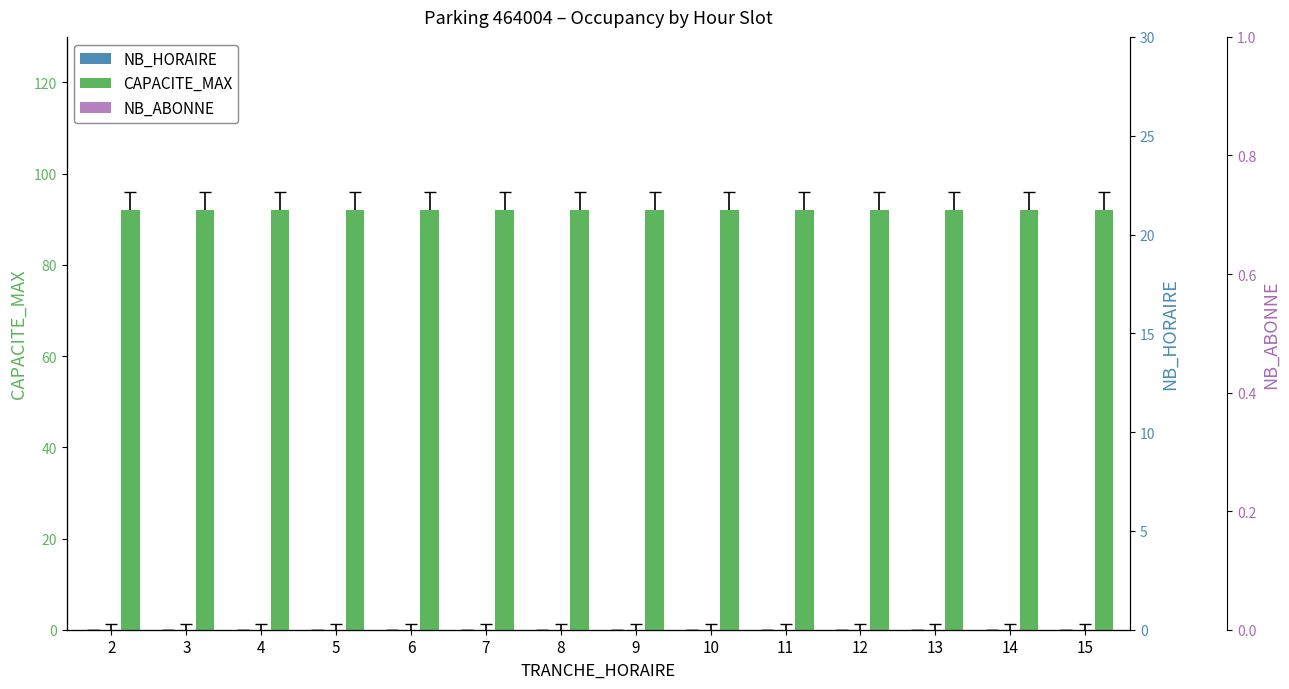

At how many categories does at least one series exceed 9?

14